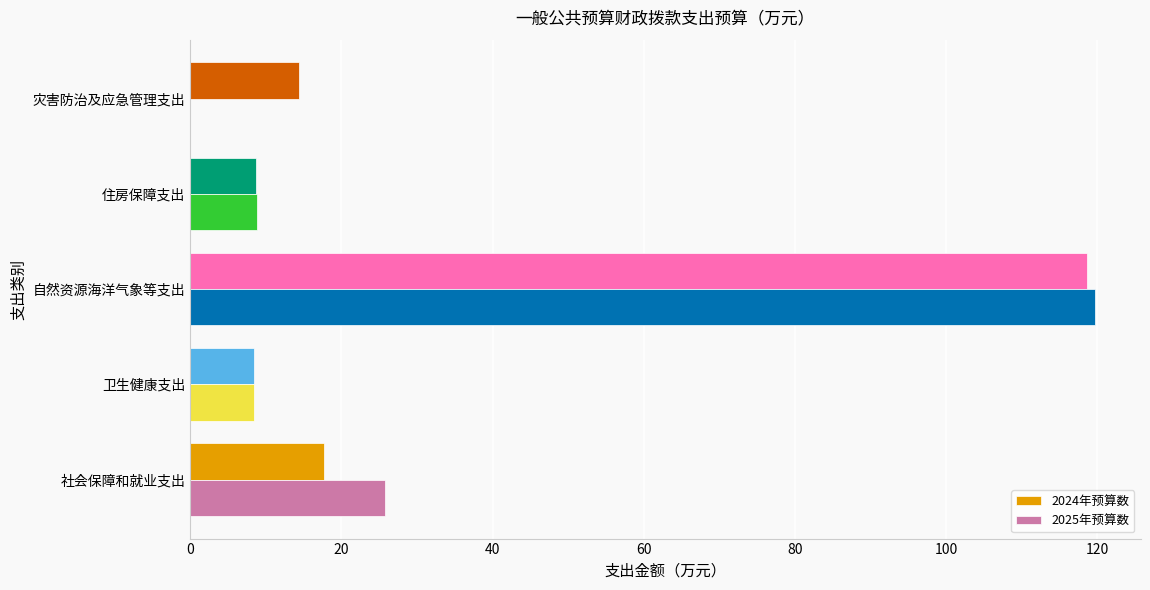

At which label is 2024年预算数 closest to 63?

社会保障和就业支出